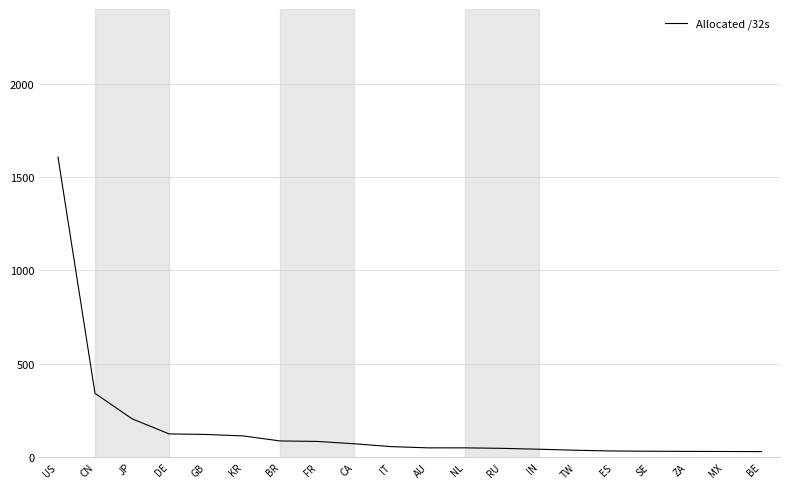

What is the ratio of the value at MX to the value at ES?

0.9